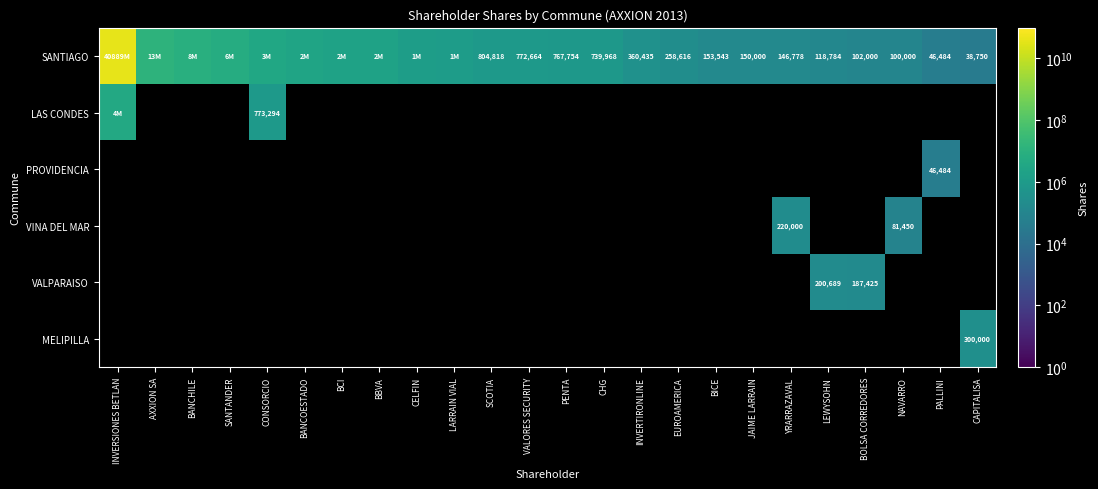

Is it true that SANTIAGO equals 631824.3 at INVERTIRONLINE?

False